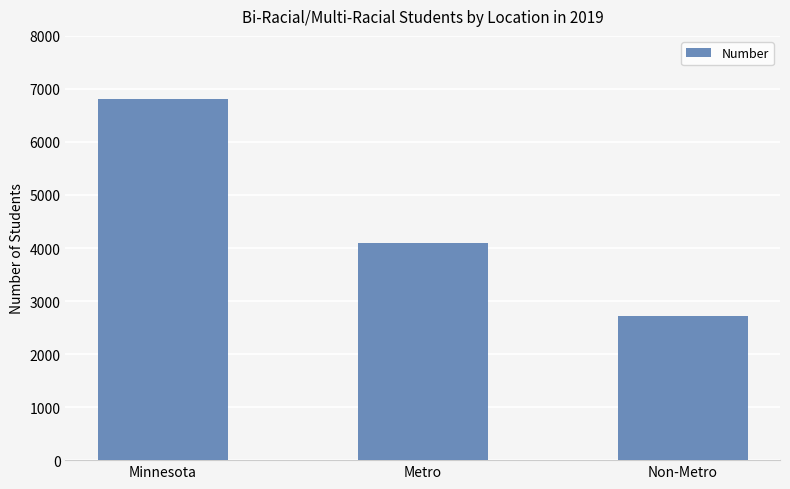

Which label corresponds to the largest value in the chart?

Minnesota